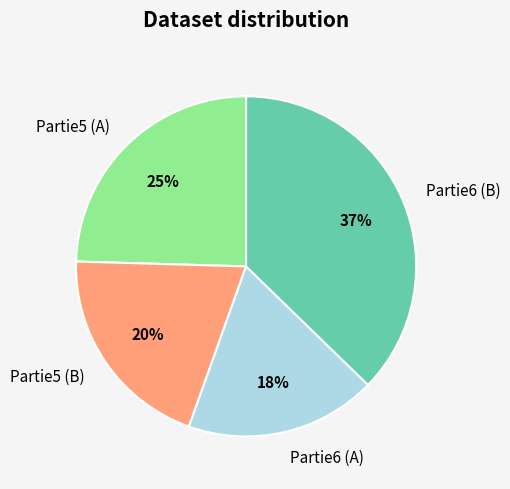

Is the sum of Partie6 (B) and Partie6 (A) greater than half?

Yes